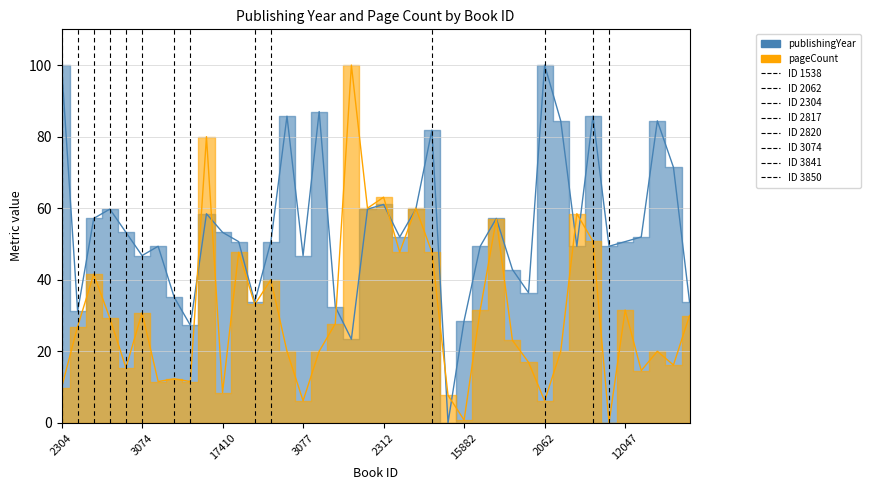

List the series in order of their peak value, highest first.

publishingYear, pageCount